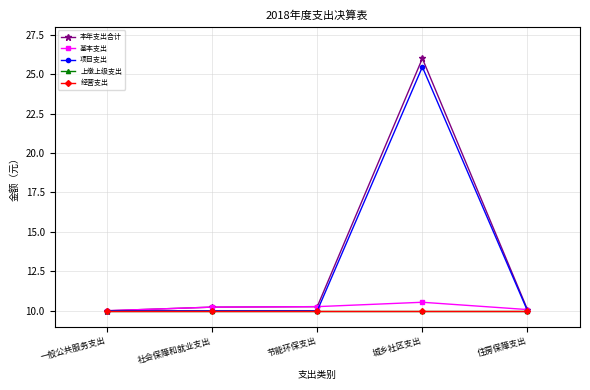

What is the maximum value for 基本支出?

10.5